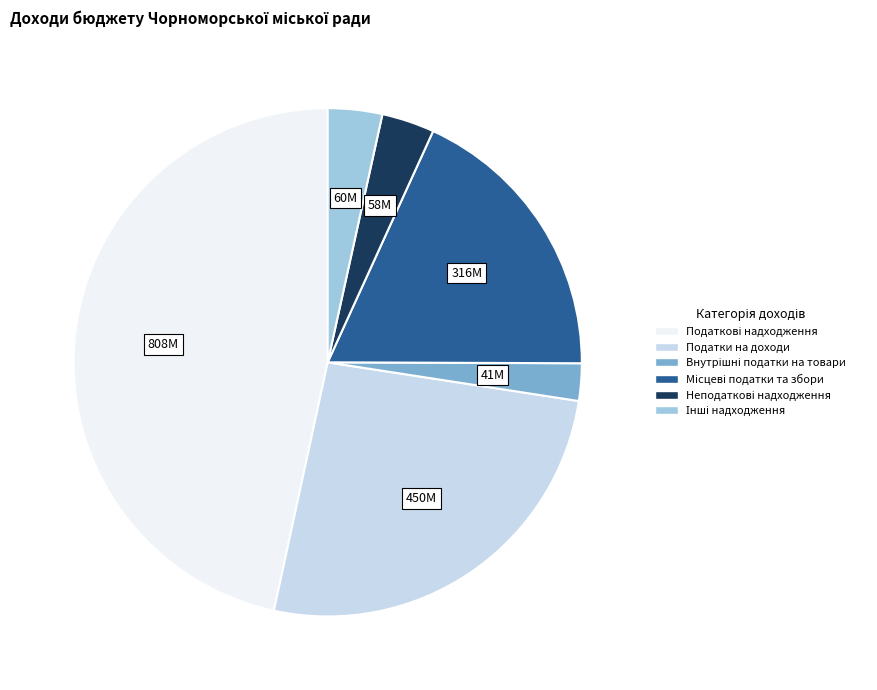

Is there any slice that represents more than half of the pie?

No